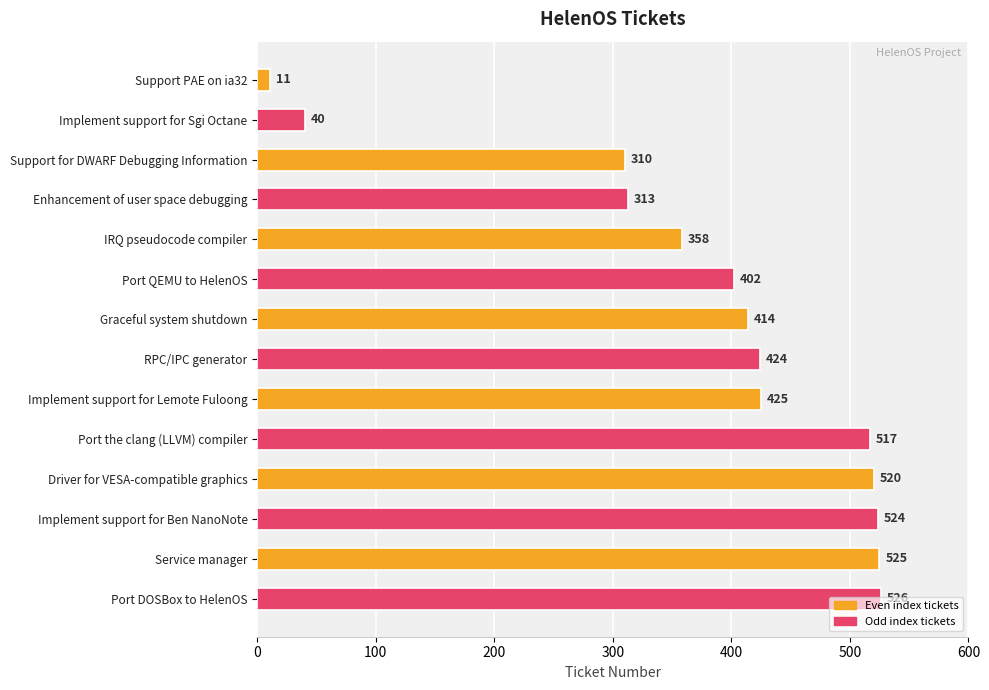

Which label corresponds to the largest value in the chart?

Port DOSBox to HelenOS